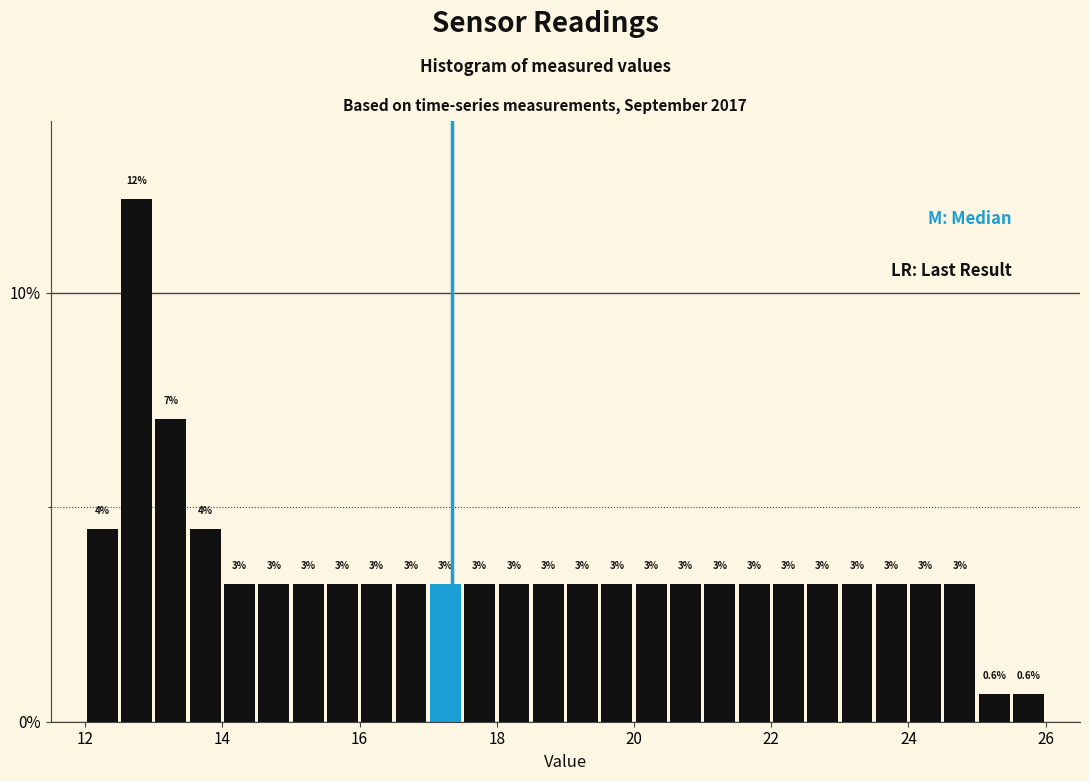

Around what value on the x-axis is the tallest bar? Give the approximate position of its centre, as read against the axis.

12.8